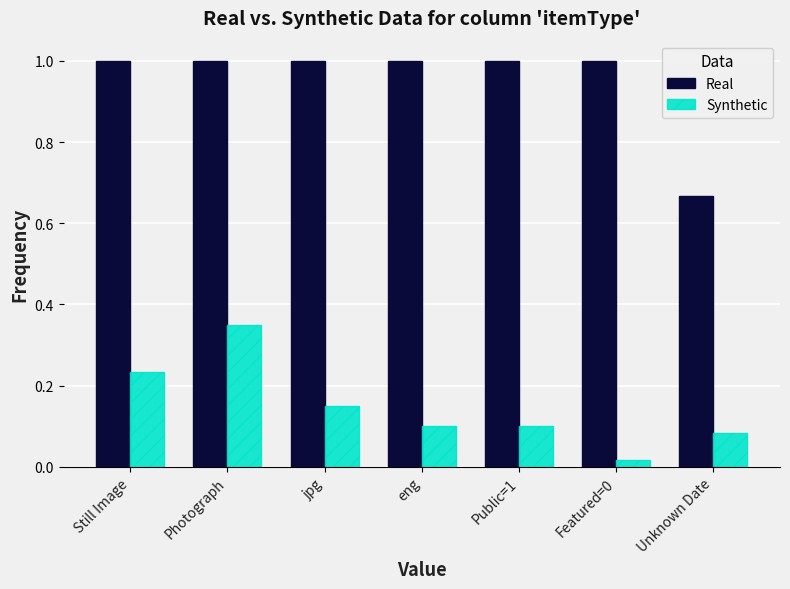

Which series has the largest total across all categories?

Real